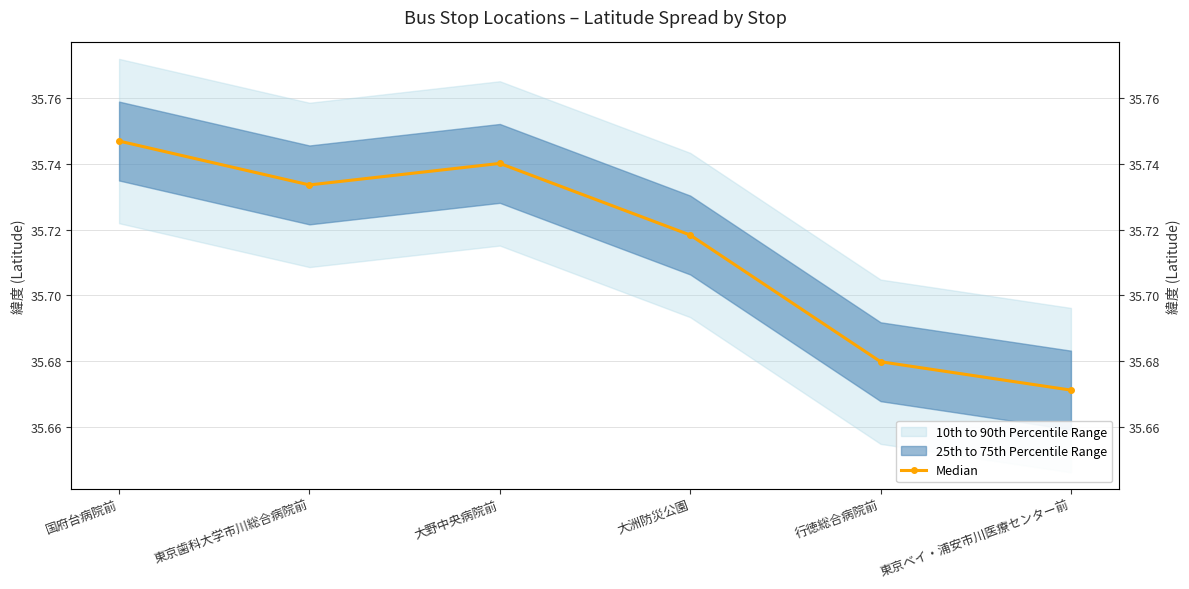

What position from the right is 行徳総合病院前?

2